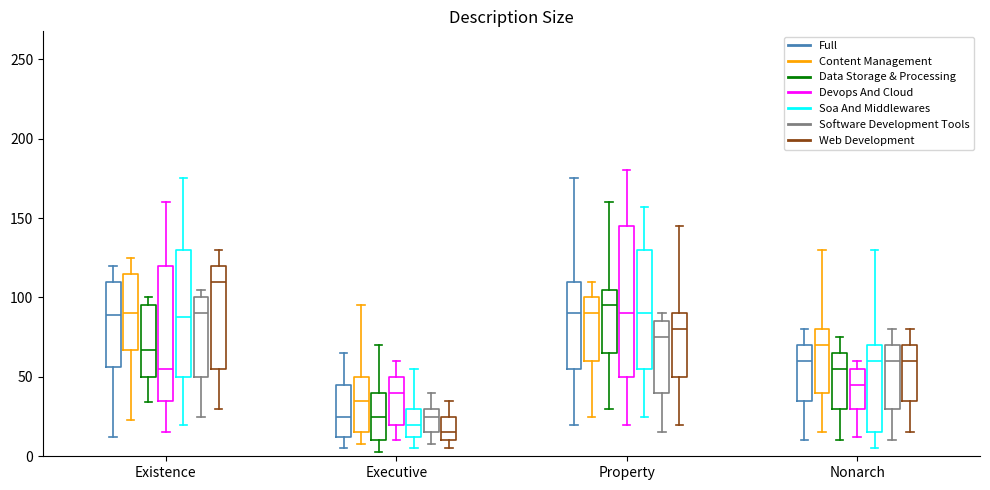

Reading left to right, transcribe this box plot: for each box, give where its median line is, the range the box spans, and where its two whiskers end, as read against the y-axis. The values are not printed on the chart, so give them approximately, as read against the axis.

Existence (Full): median 90, box 55 to 110, whiskers 10 to 120
Existence (Content Management): median 90, box 65 to 115, whiskers 25 to 125
Existence (Data Storage & Processing): median 65, box 50 to 95, whiskers 35 to 100
Existence (Devops And Cloud): median 55, box 35 to 120, whiskers 15 to 160
Existence (Soa And Middlewares): median 90, box 50 to 130, whiskers 20 to 175
Existence (Software Development Tools): median 90, box 50 to 100, whiskers 25 to 105
Existence (Web Development): median 110, box 55 to 120, whiskers 30 to 130
Executive (Full): median 25, box 10 to 45, whiskers 5 to 65
Executive (Content Management): median 35, box 15 to 50, whiskers 10 to 95
Executive (Data Storage & Processing): median 25, box 10 to 40, whiskers 5 to 70
Executive (Devops And Cloud): median 40, box 20 to 50, whiskers 10 to 60
Executive (Soa And Middlewares): median 20, box 10 to 30, whiskers 5 to 55
Executive (Software Development Tools): median 25, box 15 to 30, whiskers 10 to 40
Executive (Web Development): median 15, box 10 to 25, whiskers 5 to 35
Property (Full): median 90, box 55 to 110, whiskers 20 to 175
Property (Content Management): median 90, box 60 to 100, whiskers 25 to 110
Property (Data Storage & Processing): median 95, box 65 to 105, whiskers 30 to 160
Property (Devops And Cloud): median 90, box 50 to 145, whiskers 20 to 180
Property (Soa And Middlewares): median 90, box 55 to 130, whiskers 25 to 155
Property (Software Development Tools): median 75, box 40 to 85, whiskers 15 to 90
Property (Web Development): median 80, box 50 to 90, whiskers 20 to 145
Nonarch (Full): median 60, box 35 to 70, whiskers 10 to 80
Nonarch (Content Management): median 70, box 40 to 80, whiskers 15 to 130
Nonarch (Data Storage & Processing): median 55, box 30 to 65, whiskers 10 to 75
Nonarch (Devops And Cloud): median 45, box 30 to 55, whiskers 10 to 60
Nonarch (Soa And Middlewares): median 60, box 15 to 70, whiskers 5 to 130
Nonarch (Software Development Tools): median 60, box 30 to 70, whiskers 10 to 80
Nonarch (Web Development): median 60, box 35 to 70, whiskers 15 to 80